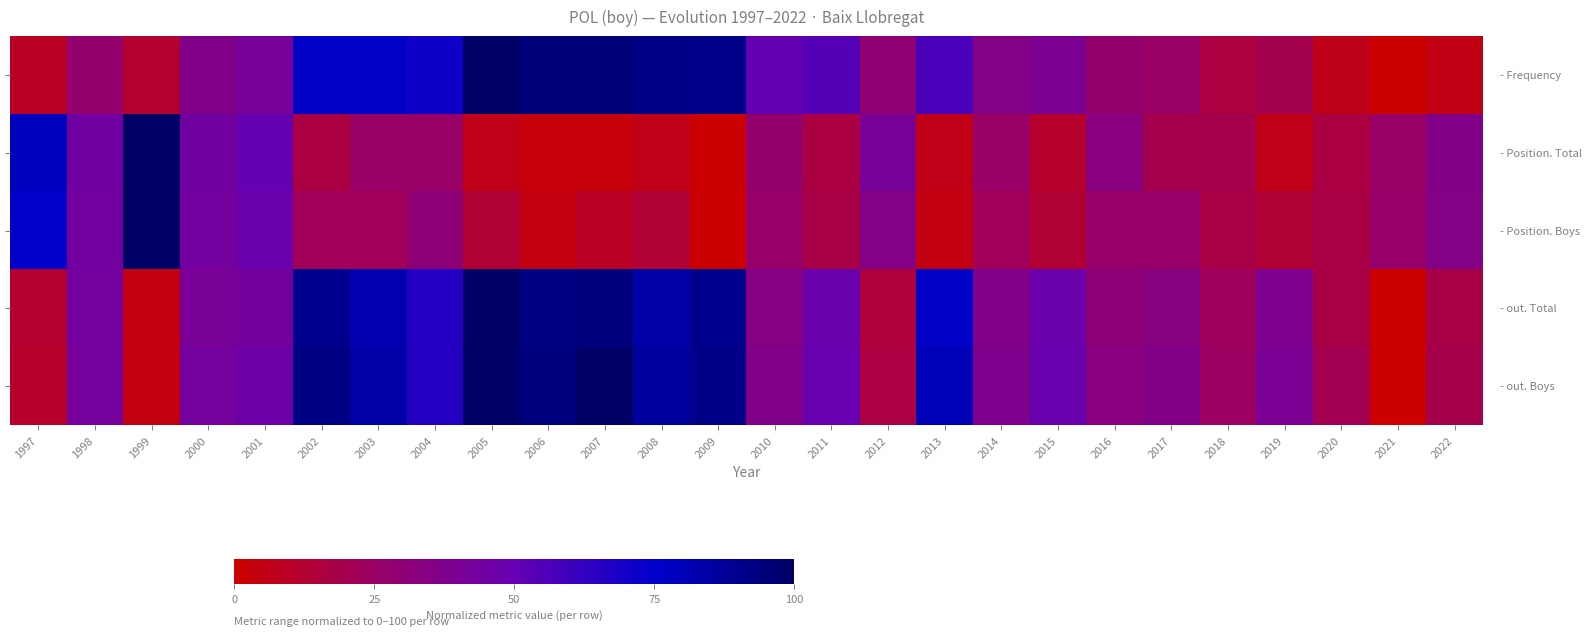

Which label corresponds to the largest value in the chart?

2005